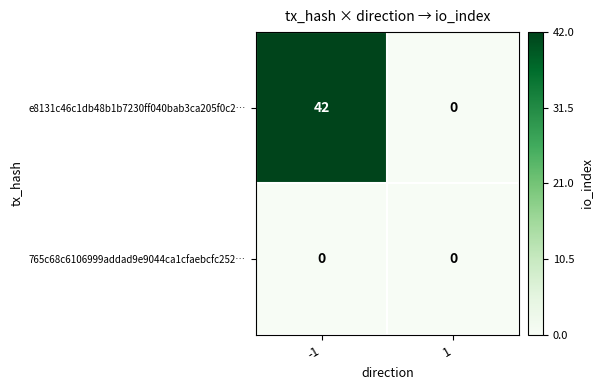

Is the value of e8131c46c1db48b1b7230ff040bab3ca205f0c2… at -1 greater than the value of 765c68c6106999addad9e9044ca1cfaebcfc252… at 1?

Yes